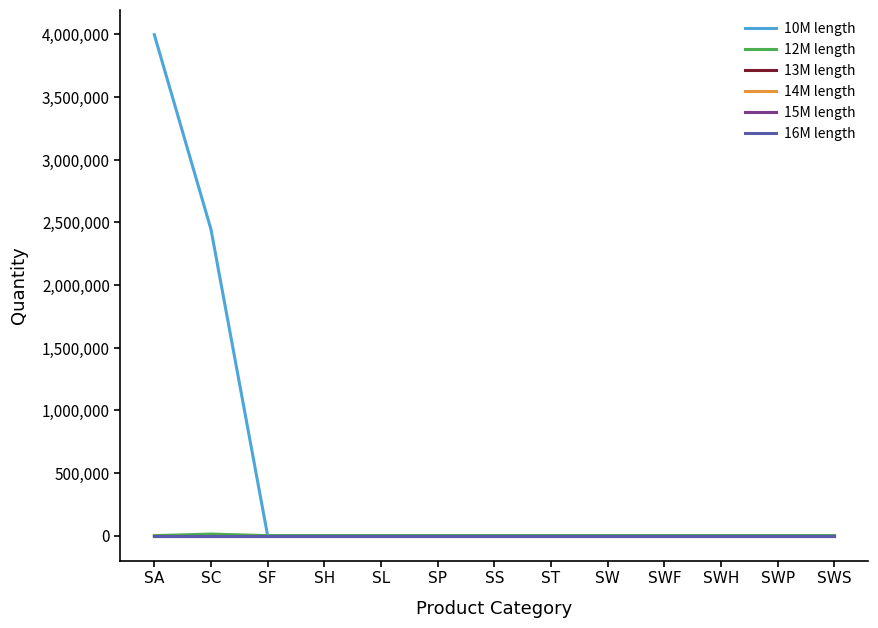

At which category is the sum across all series the highest?

SA